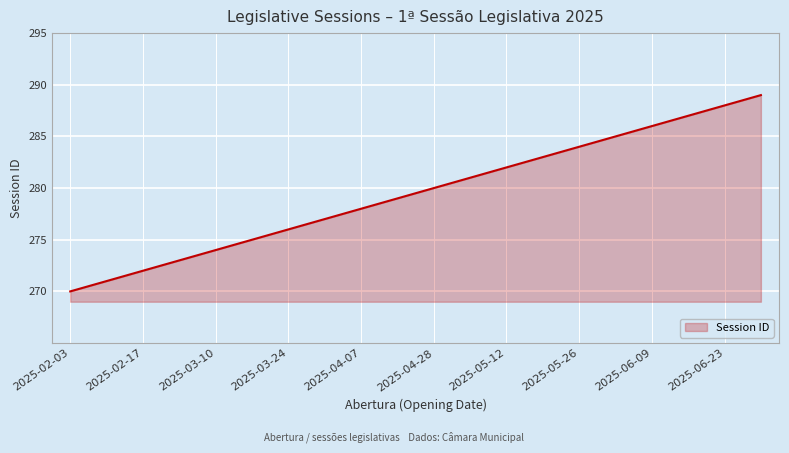

What is the greatest value displayed?

289